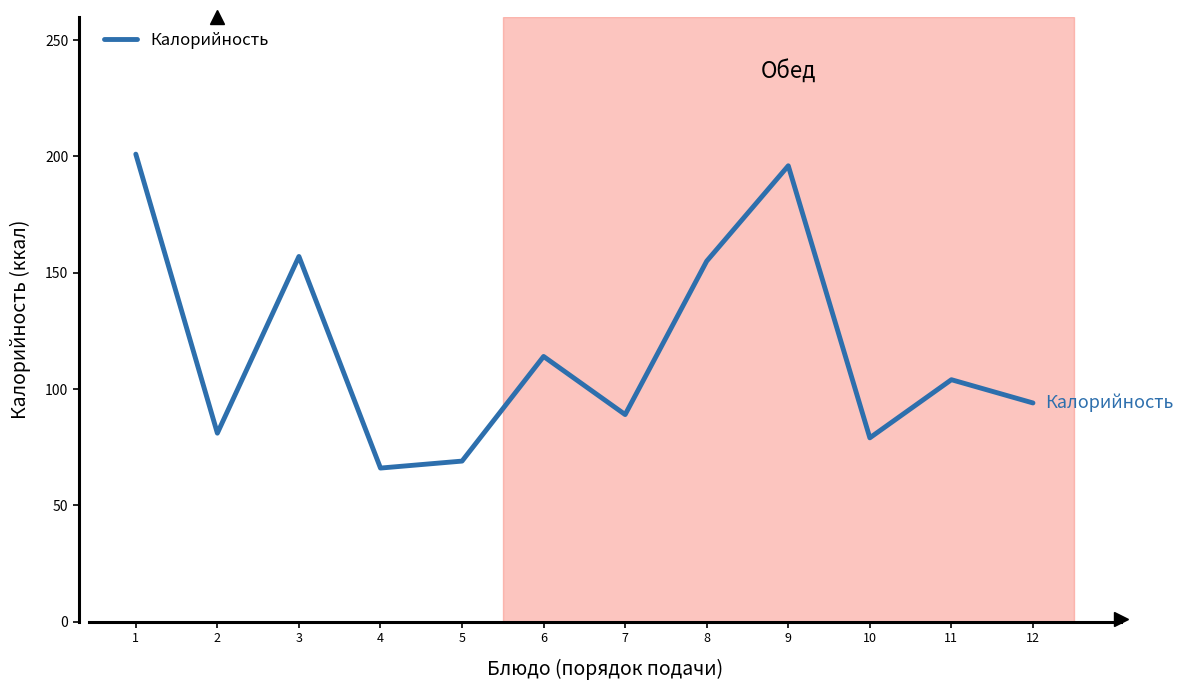

Approximately how many times larger is the value at 3 compared to 4?

2.4